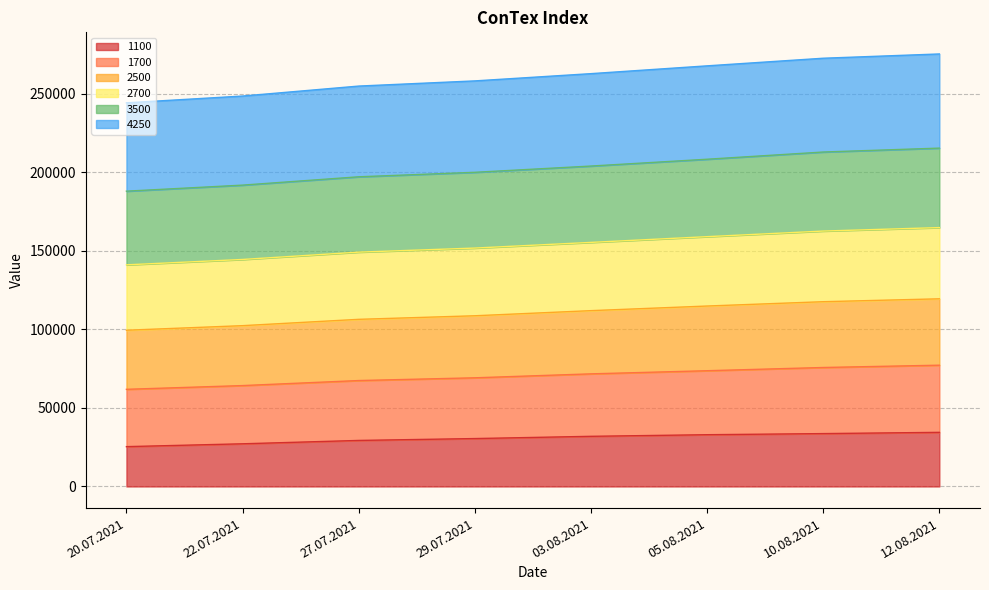

What is the total value across all series at 10.08.2021?

272634